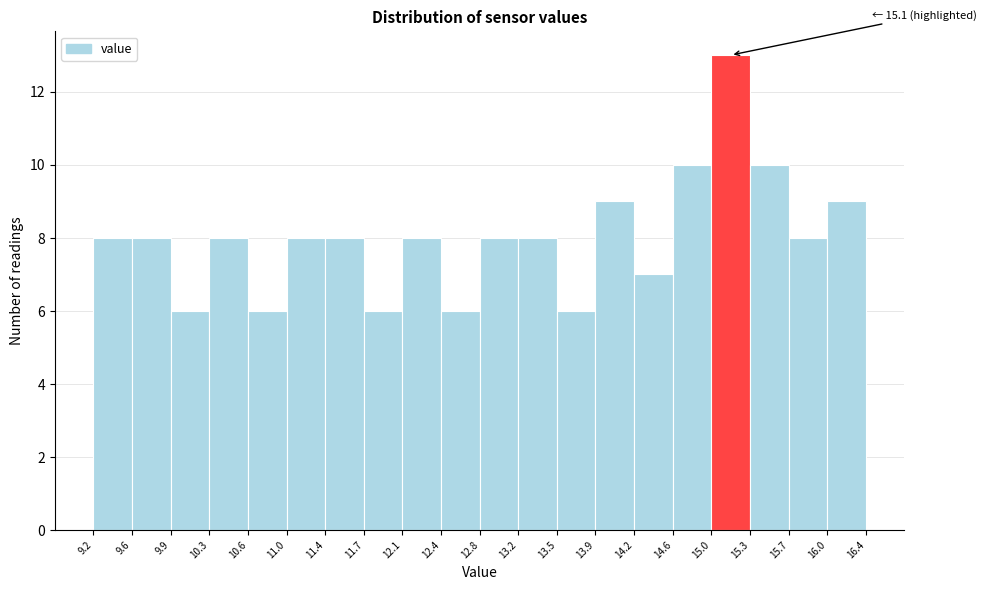

Which range on the x-axis has the tallest bar?

15.0 to 15.3